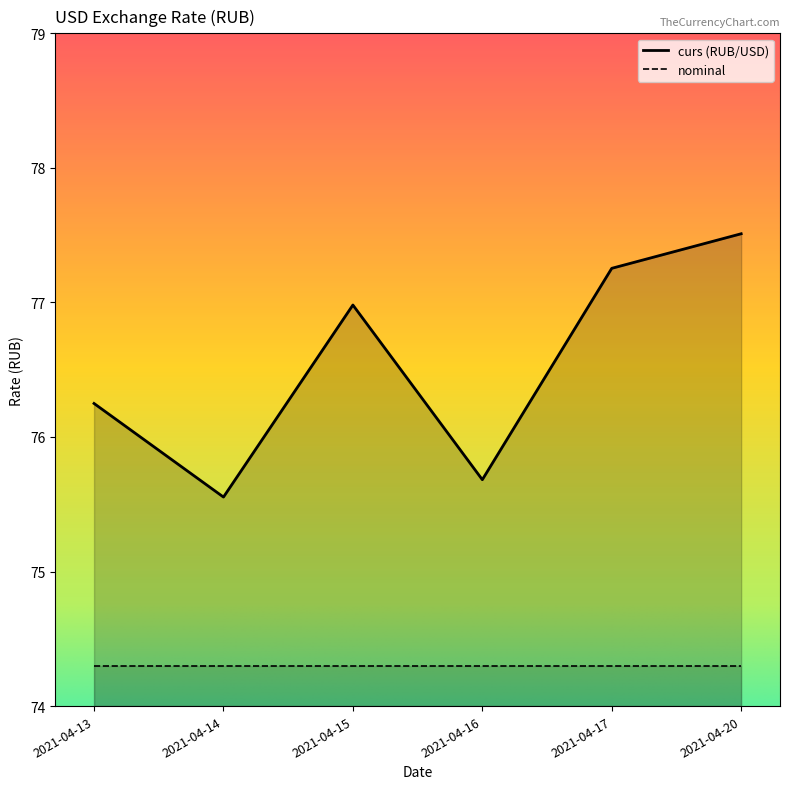

What is the change in value from 2021-04-17 to 2021-04-20?

+0.3